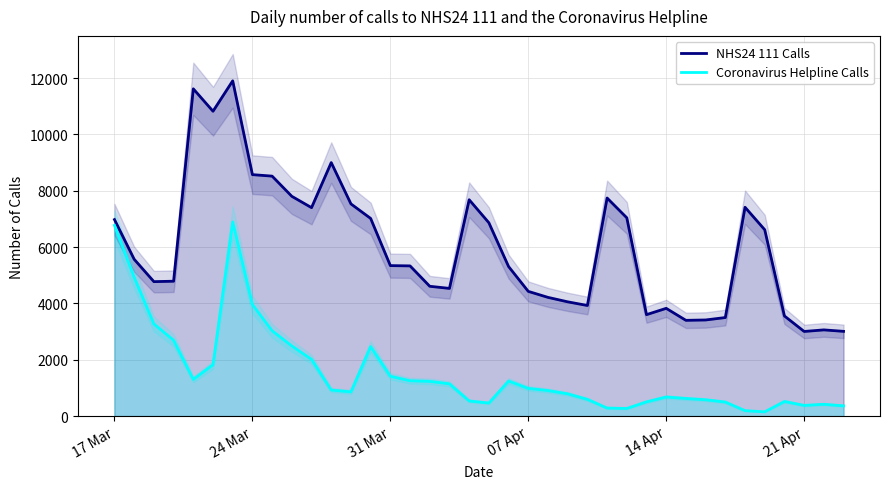

How many data points does each series have?

38